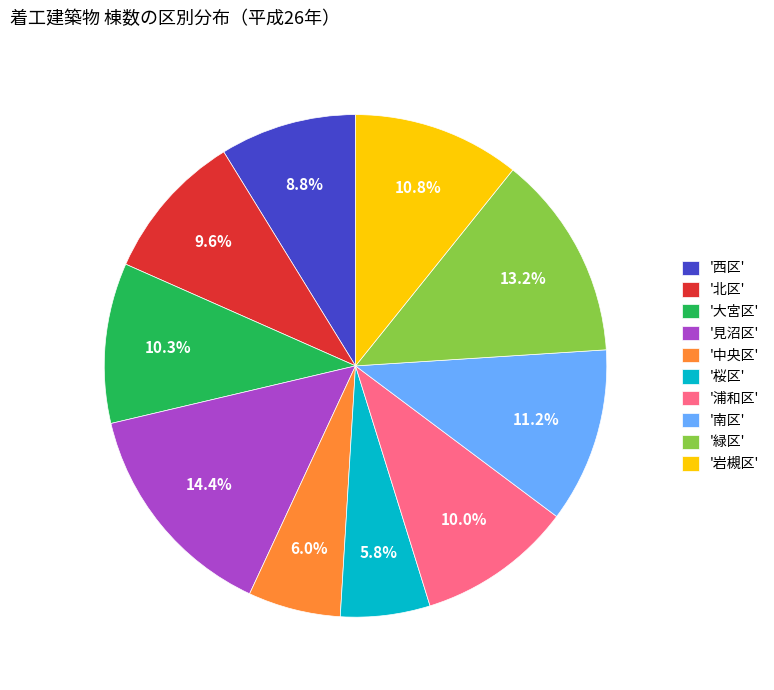

What is the total percentage of '西区' and '大宮区'?

19.1%